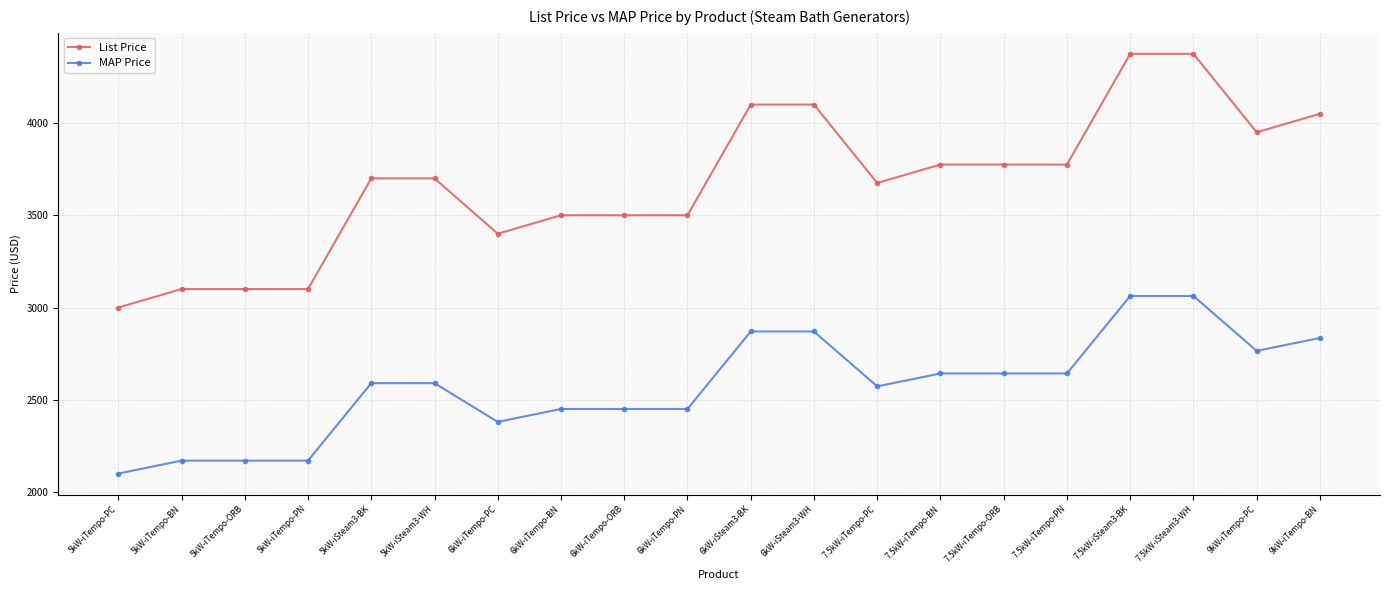

Rank the series by their maximum value, from lowest to highest.

MAP Price, List Price